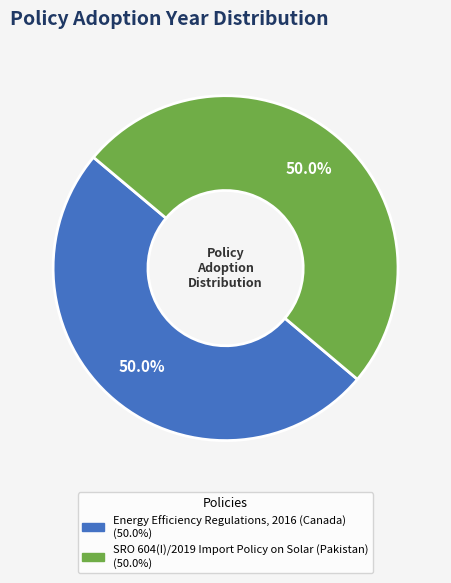

Do SRO 604(I)/2019 Import Policy on Solar (Pakistan) and Energy Efficiency Regulations, 2016 (Canada) together represent more than half of the pie?

Yes